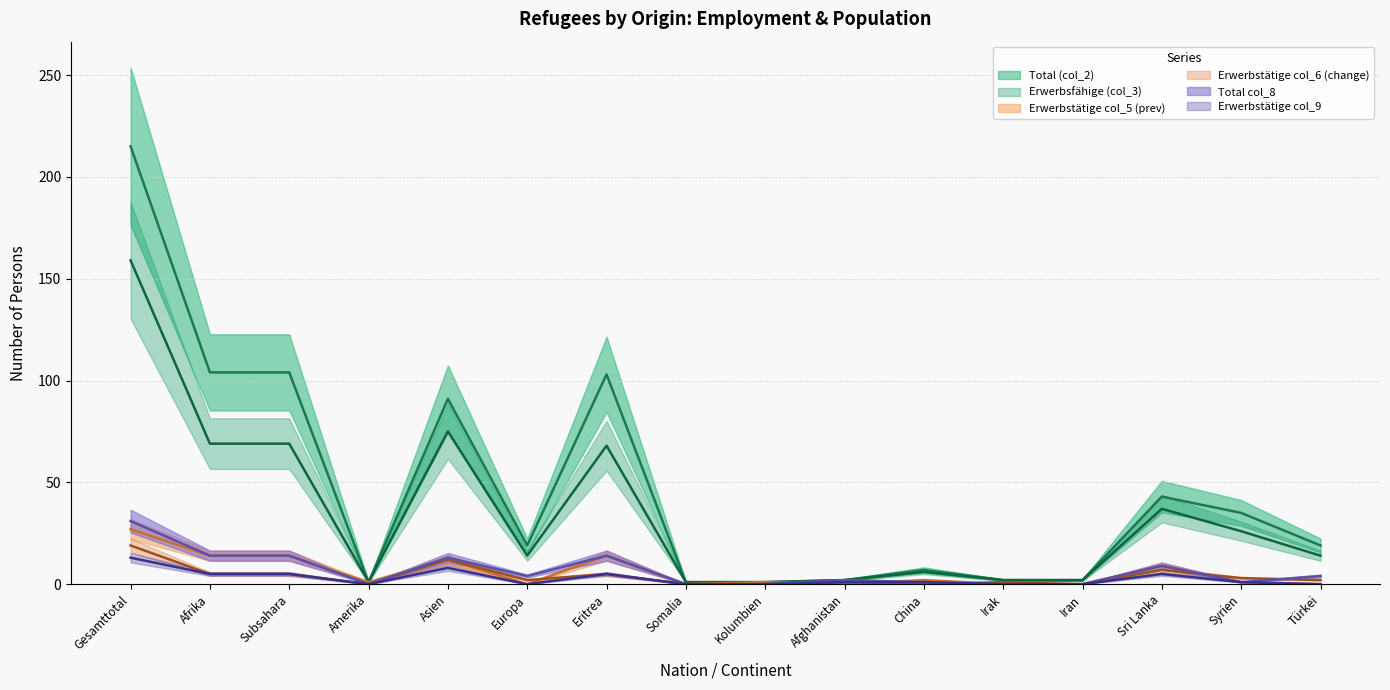

What are all the series names shown in the legend?

Total (col_2), Erwerbsfähige (col_3), Erwerbstätige col_5 (prev), Erwerbstätige col_6 (change), Total col_8, Erwerbstätige col_9